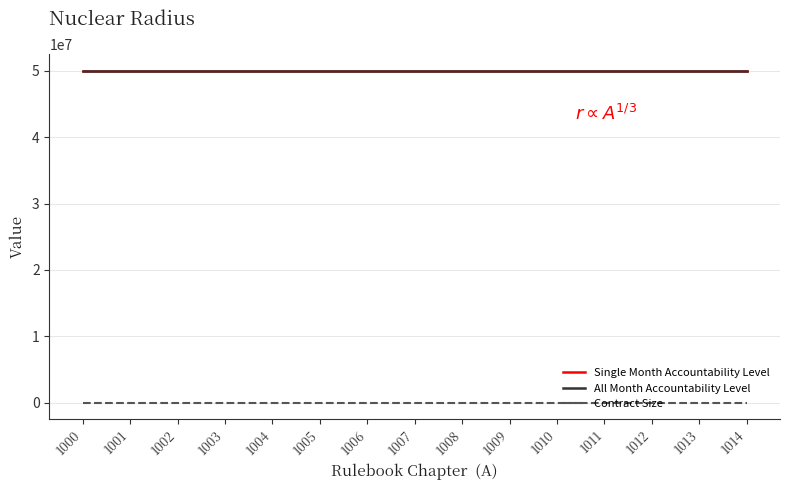

What value does the Contract Size series have at 1013?

1